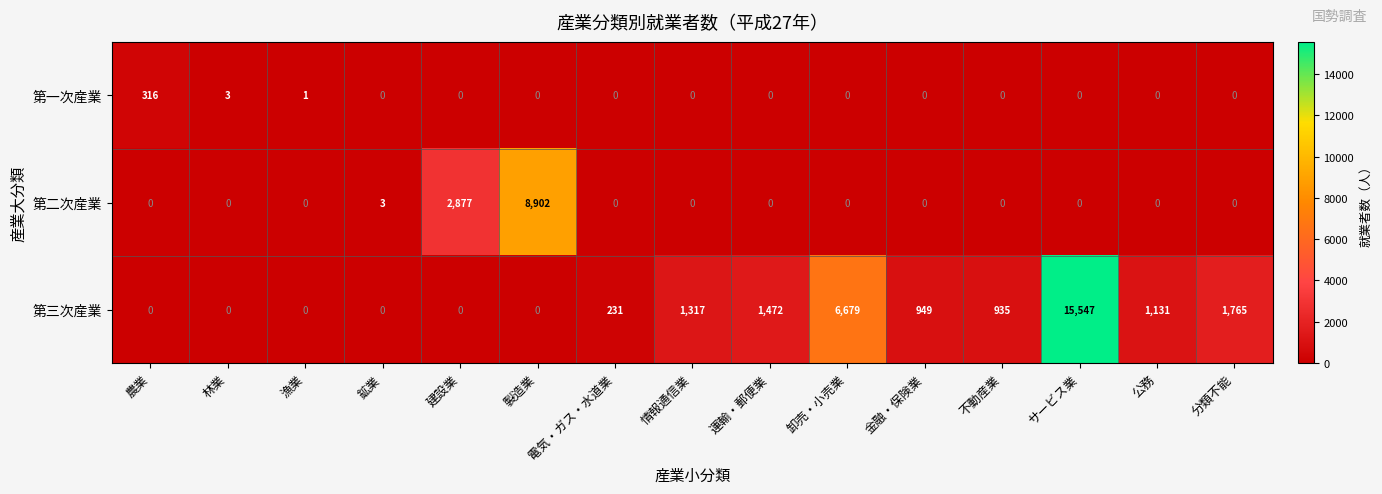

Which series has the largest total across all categories?

第三次産業